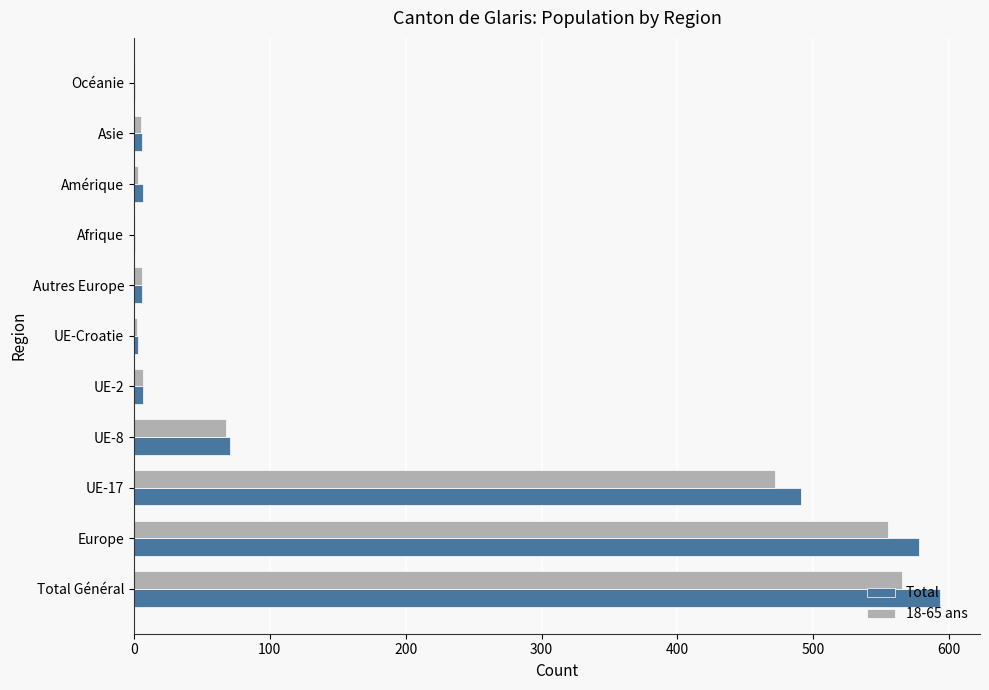

At which label is Total closest to 297?

UE-17